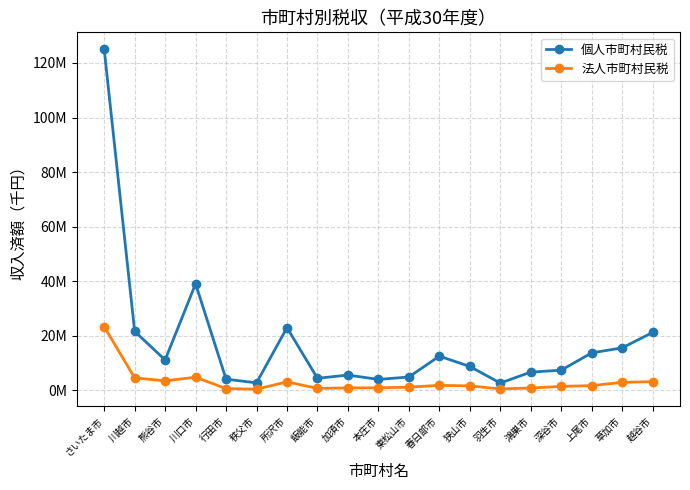

The value of 法人市町村民税 at 熊谷市 is 1029616. True or false?

False